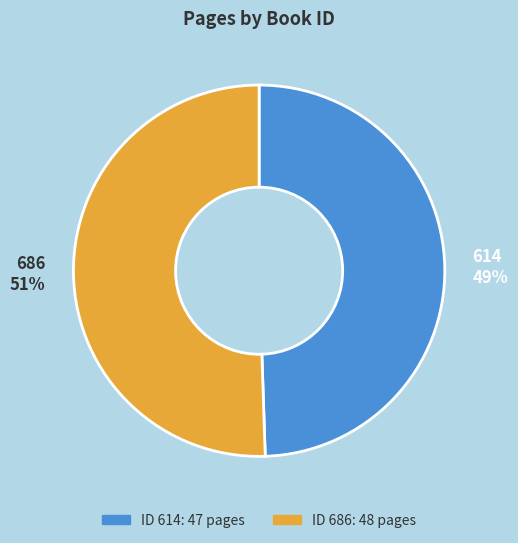

Which slice is the smallest?

614